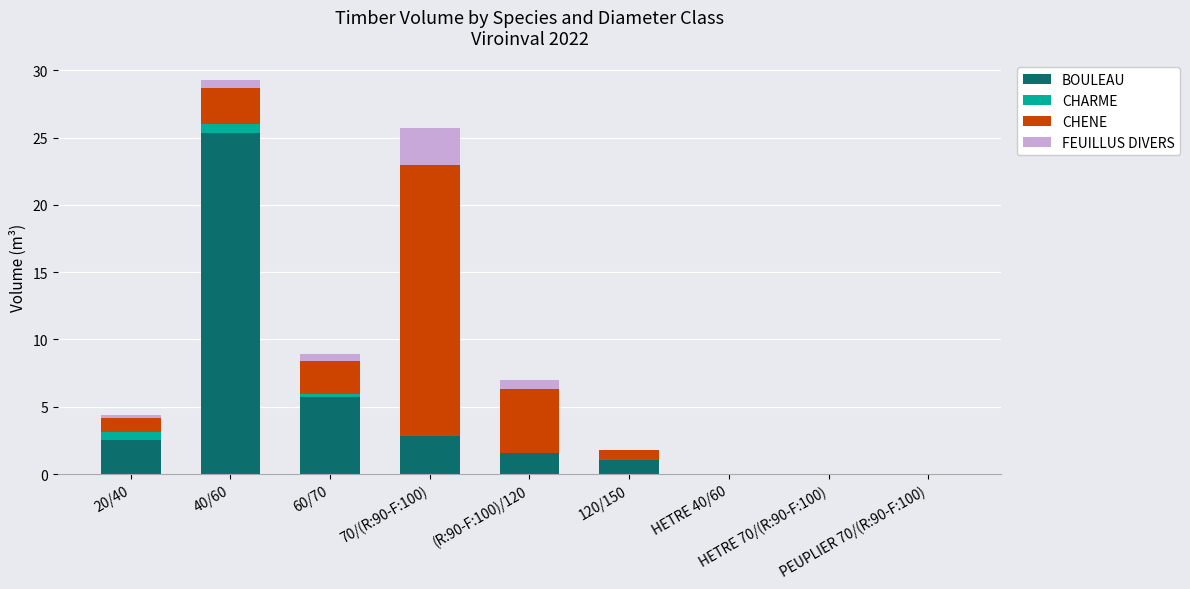

What is the highest value of the BOULEAU series?

25.4